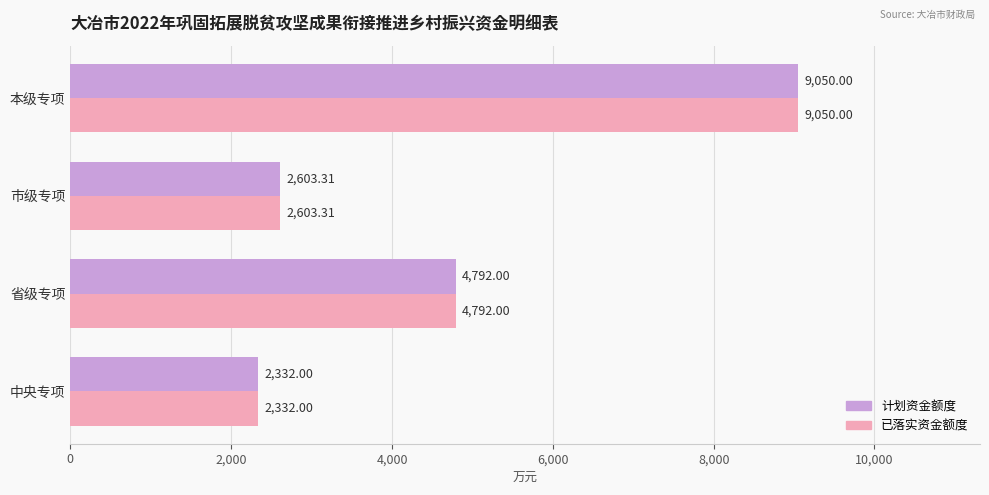

List the labels in order of 计划资金额度 value, largest first.

本级专项, 省级专项, 市级专项, 中央专项